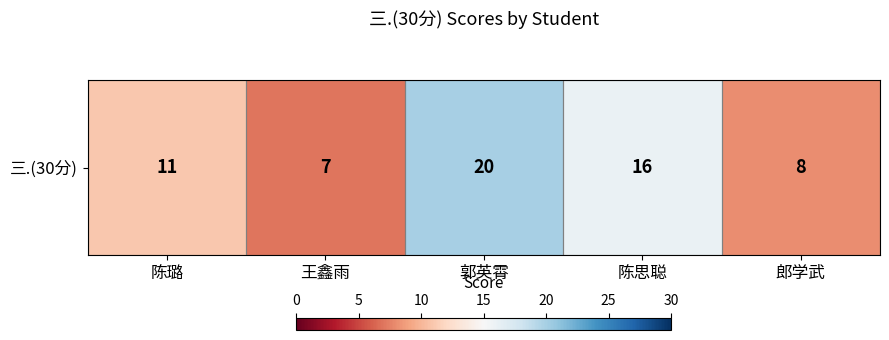

How many data points are less than 11?

2